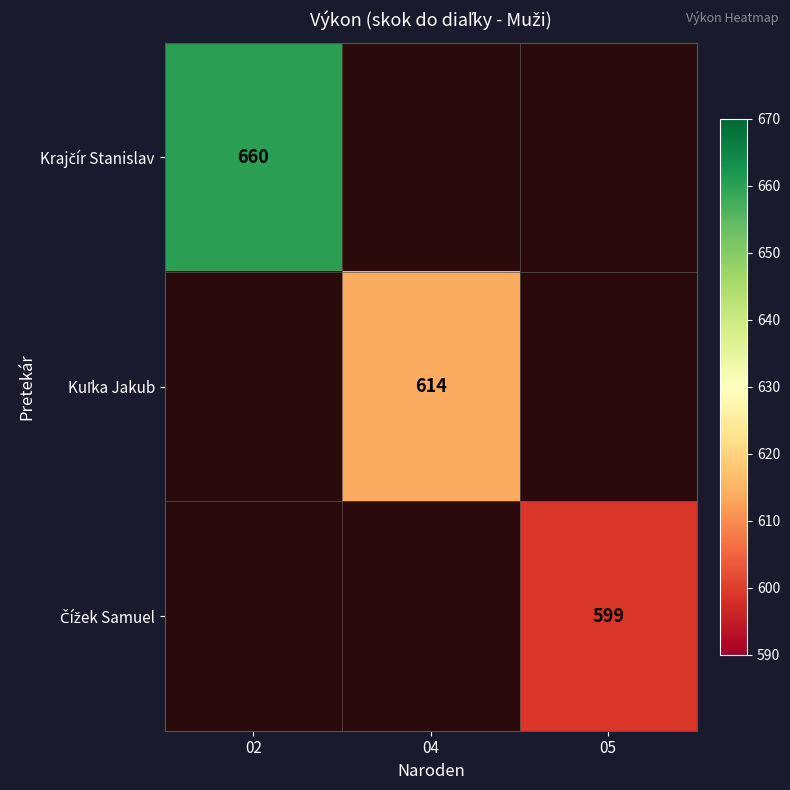

At how many categories does at least one series exceed 617?

1